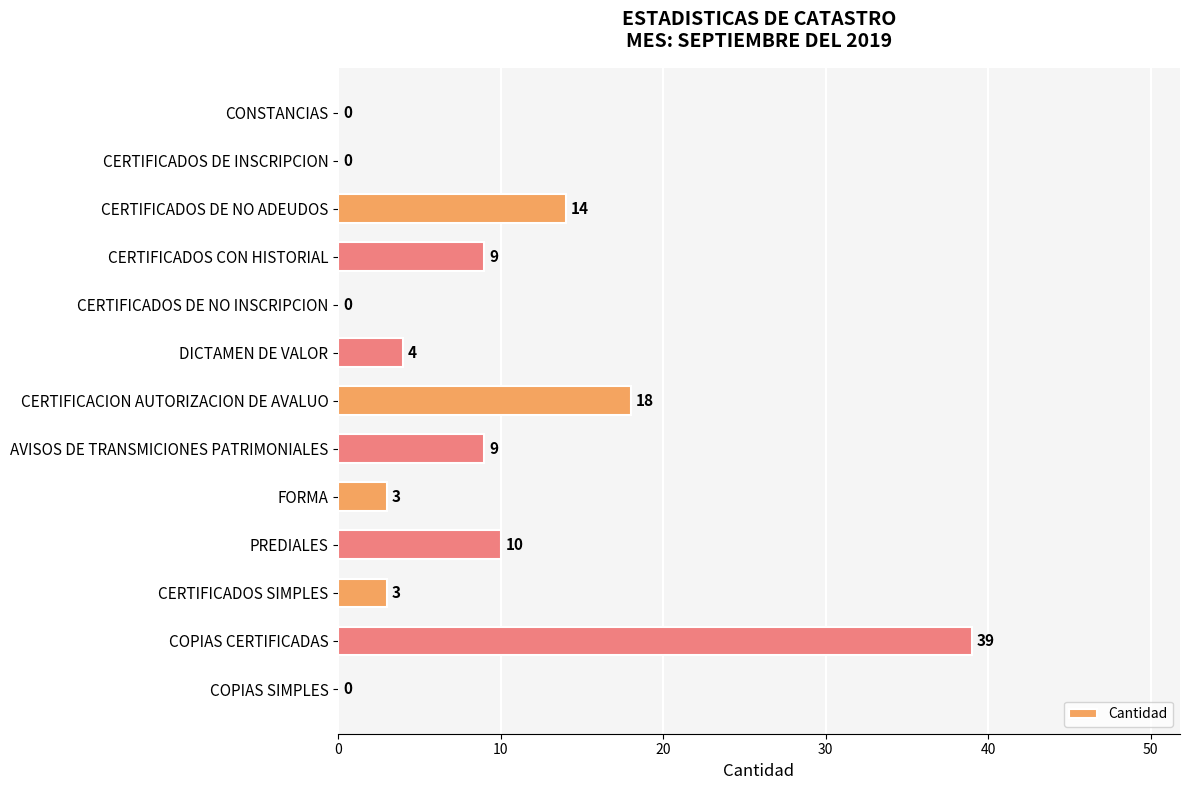

Which label corresponds to the largest value in the chart?

COPIAS CERTIFICADAS